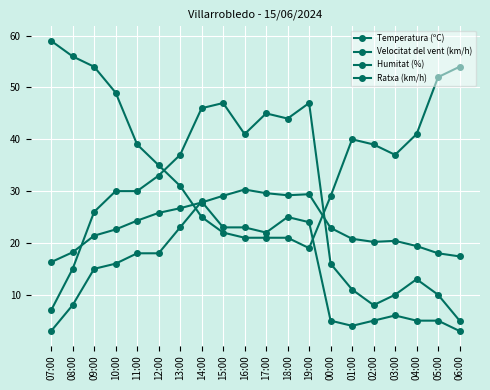

What is the label of the 15th point from the left?

01:00